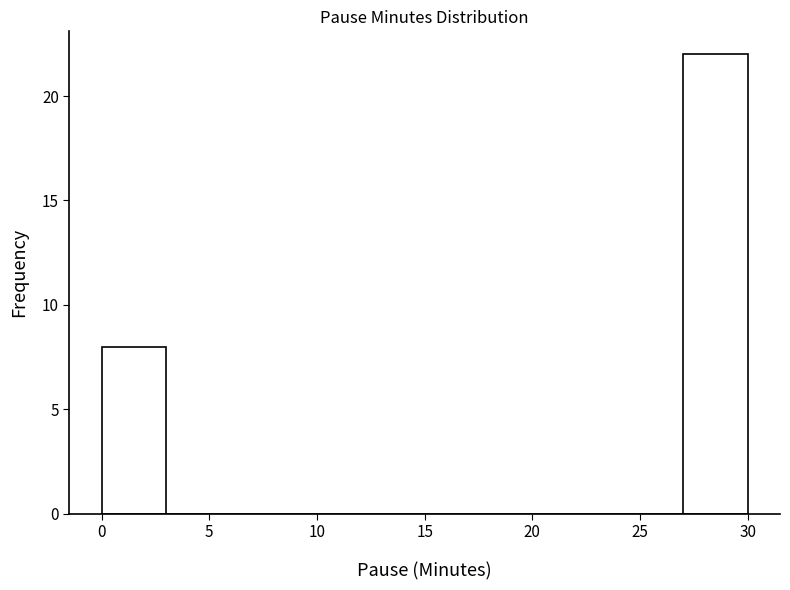

Reading left to right, transcribe this chart: for each bar, give the range it covers on the x-axis and its height. The values are not printed on the chart, so give them approximately, as read against the axis.

0 to 3: 8
3 to 6: 0
6 to 9: 0
9 to 12: 0
12 to 15: 0
15 to 18: 0
18 to 21: 0
21 to 24: 0
24 to 27: 0
27 to 30: 22